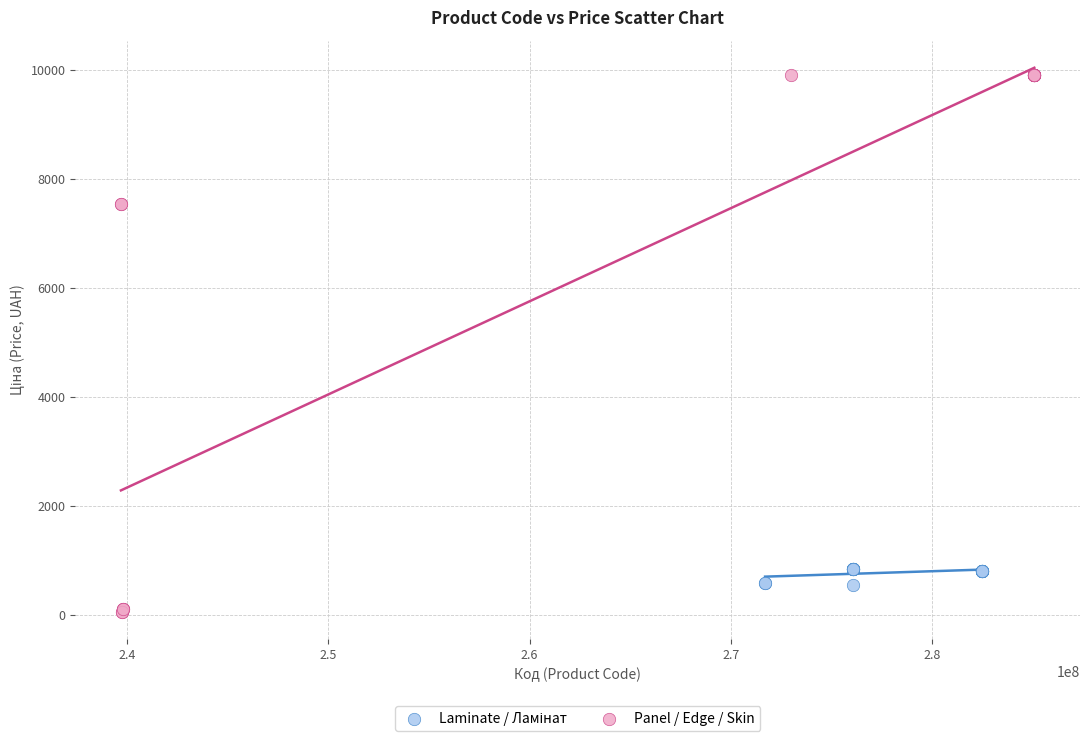

Which series contains the highest Y value?

Panel / Edge / Skin